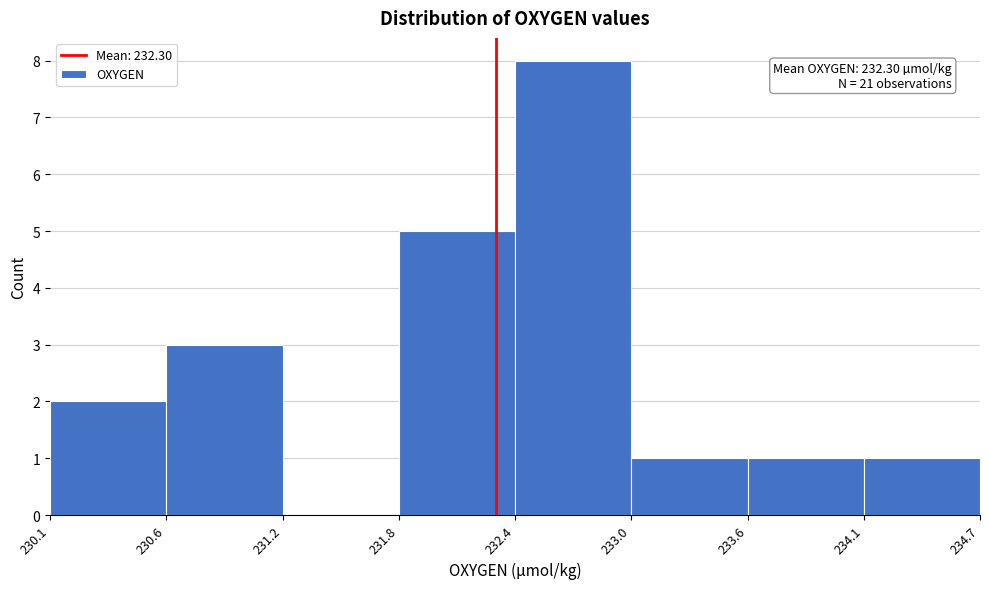

Reading right to left, transcribe all the data shown in this chart.

234.1=1	233.6=1	233.0=1	232.4=8	231.8=5	231.2=0	230.6=3	230.1=2